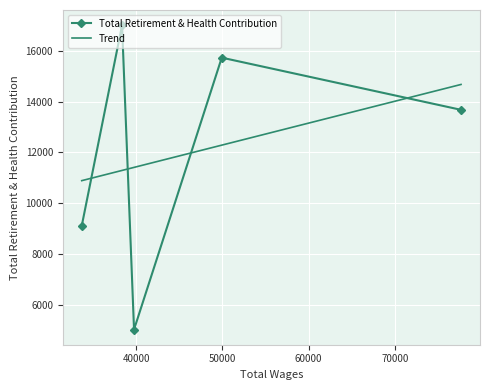

What is the greatest value displayed?

17010